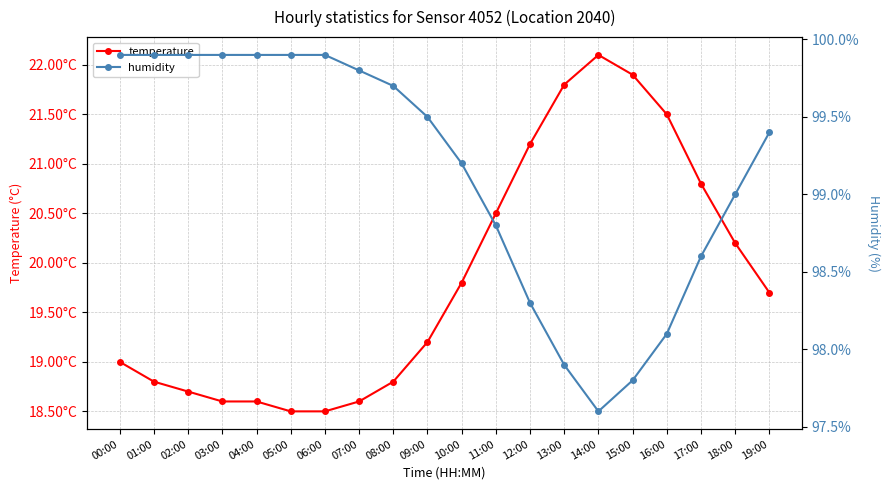

Which series changed the most between 11:00 and 15:00?

temperature